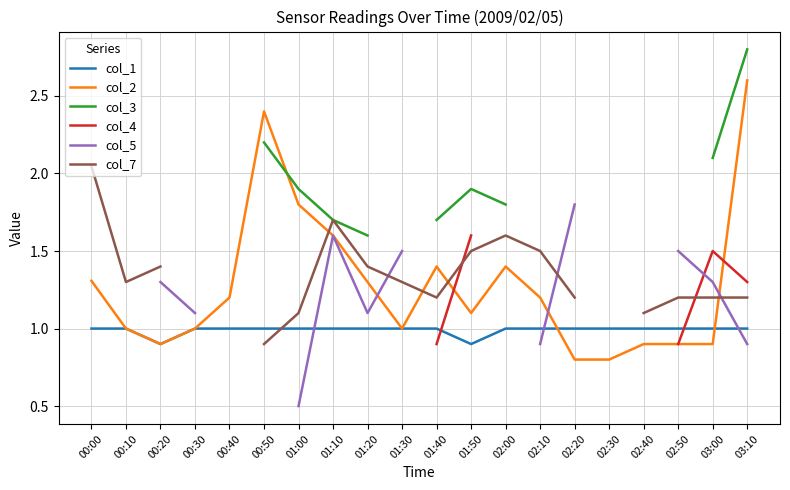

The col_2 series shows 0.5 at 00:30. True or false?

False